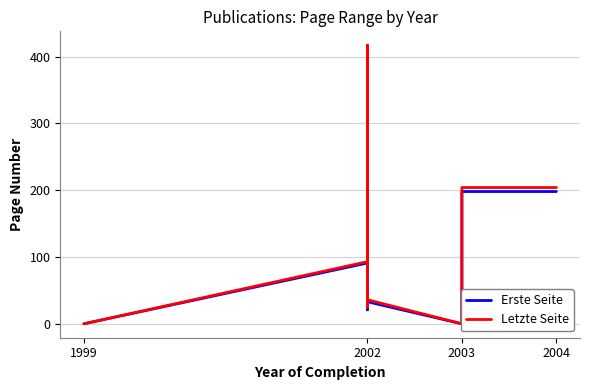

What are all the series names shown in the legend?

Erste Seite, Letzte Seite